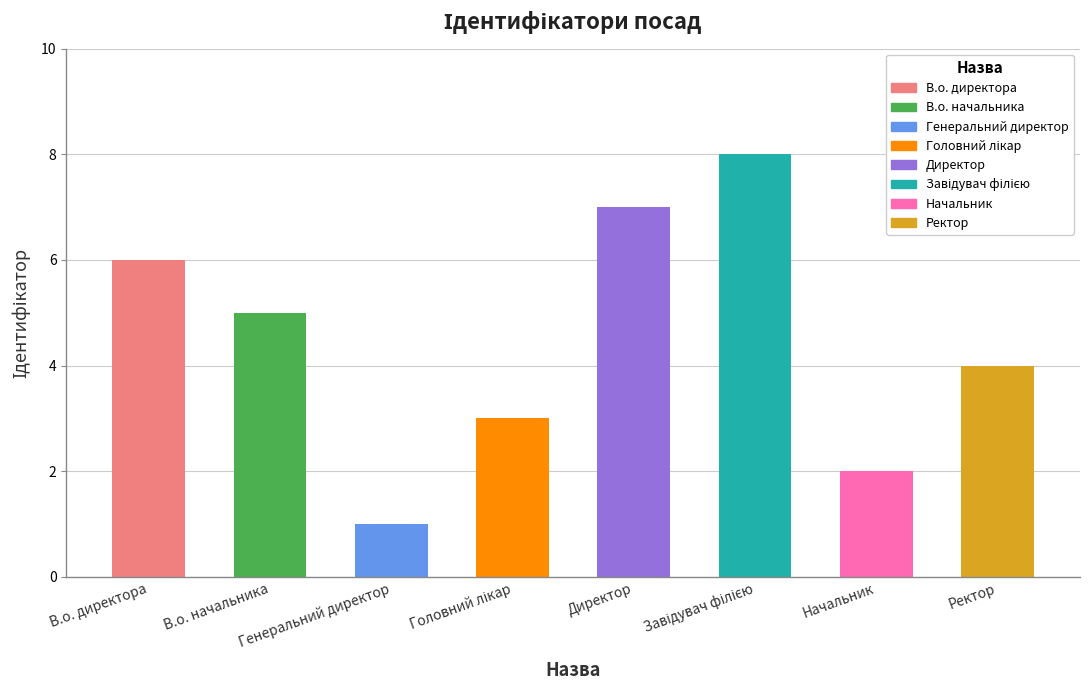

What is the difference between the second highest and second lowest values?

5